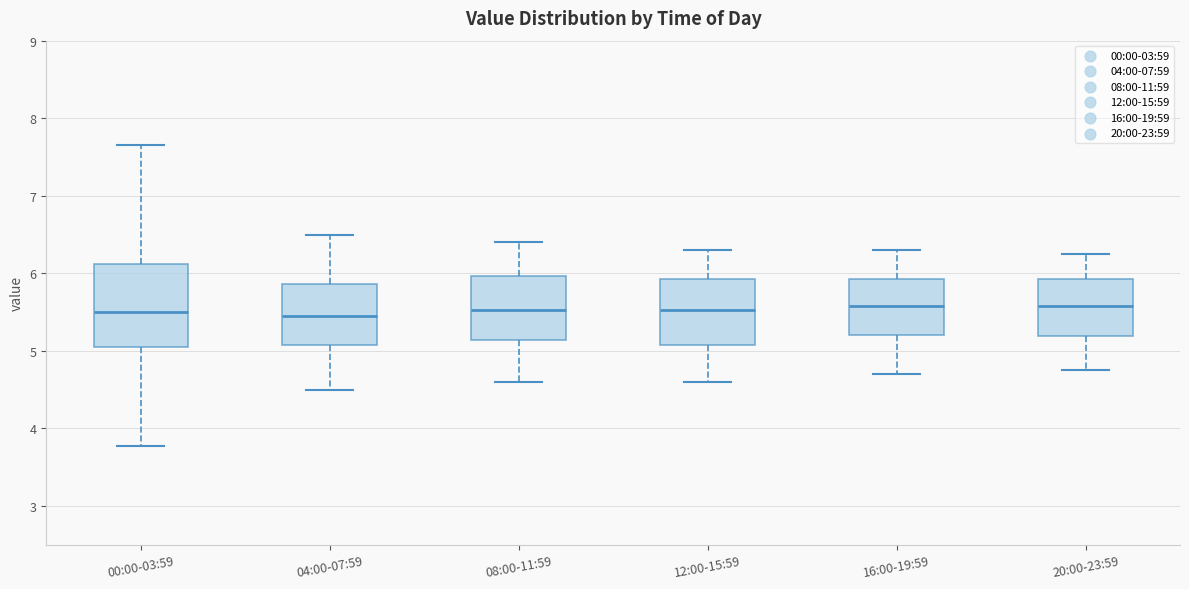

Reading left to right, transcribe this box plot: for each box, give where its median line is, the range the box spans, and where its two whiskers end, as read against the y-axis. The values are not printed on the chart, so give them approximately, as read against the axis.

00:00-03:59: median 5.5, box 5.1 to 6.1, whiskers 3.8 to 7.7
04:00-07:59: median 5.5, box 5.1 to 5.9, whiskers 4.5 to 6.5
08:00-11:59: median 5.5, box 5.1 to 6.0, whiskers 4.6 to 6.4
12:00-15:59: median 5.5, box 5.1 to 5.9, whiskers 4.6 to 6.3
16:00-19:59: median 5.6, box 5.2 to 5.9, whiskers 4.7 to 6.3
20:00-23:59: median 5.6, box 5.2 to 5.9, whiskers 4.8 to 6.3